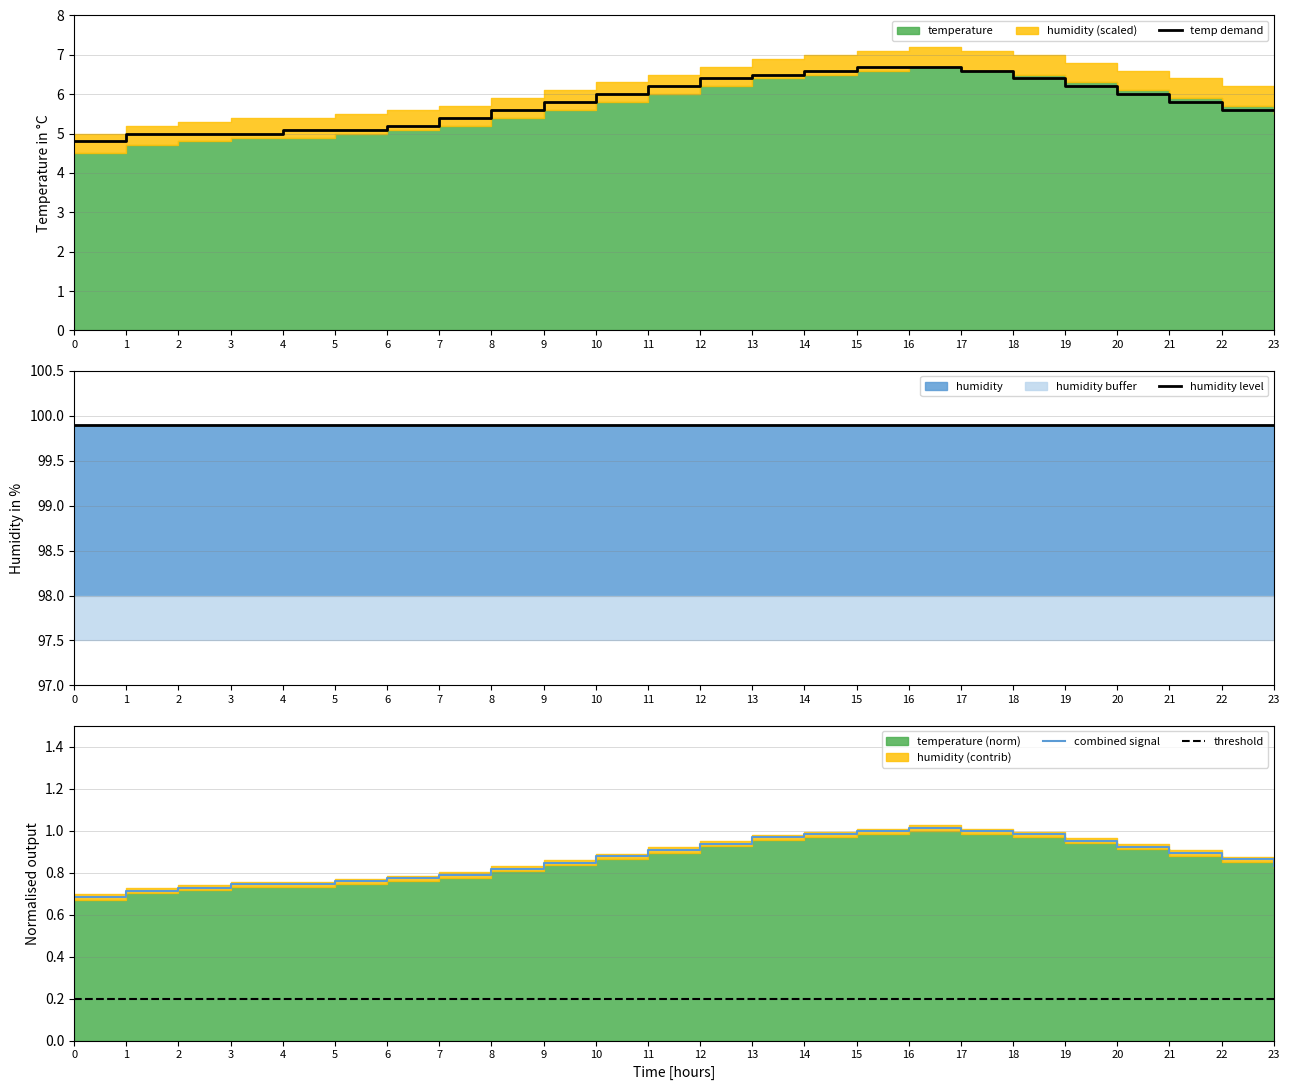

Which series has the largest total across all categories?

humidity level